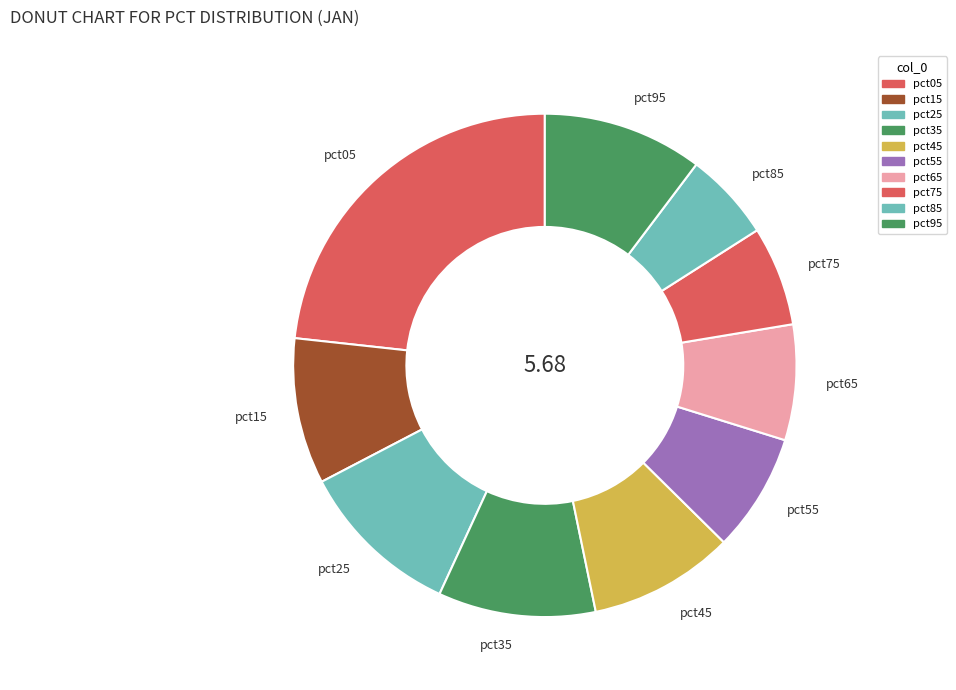

Do pct55 and pct35 together represent more than half of the pie?

No